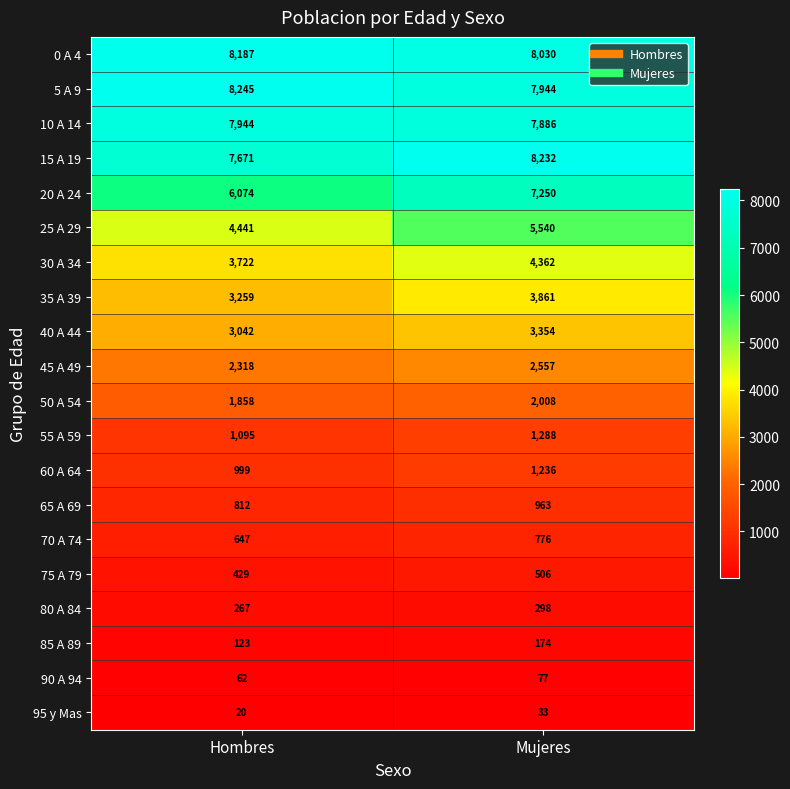

What is the difference between the maximum and minimum values in the 85 A 89 series?

51